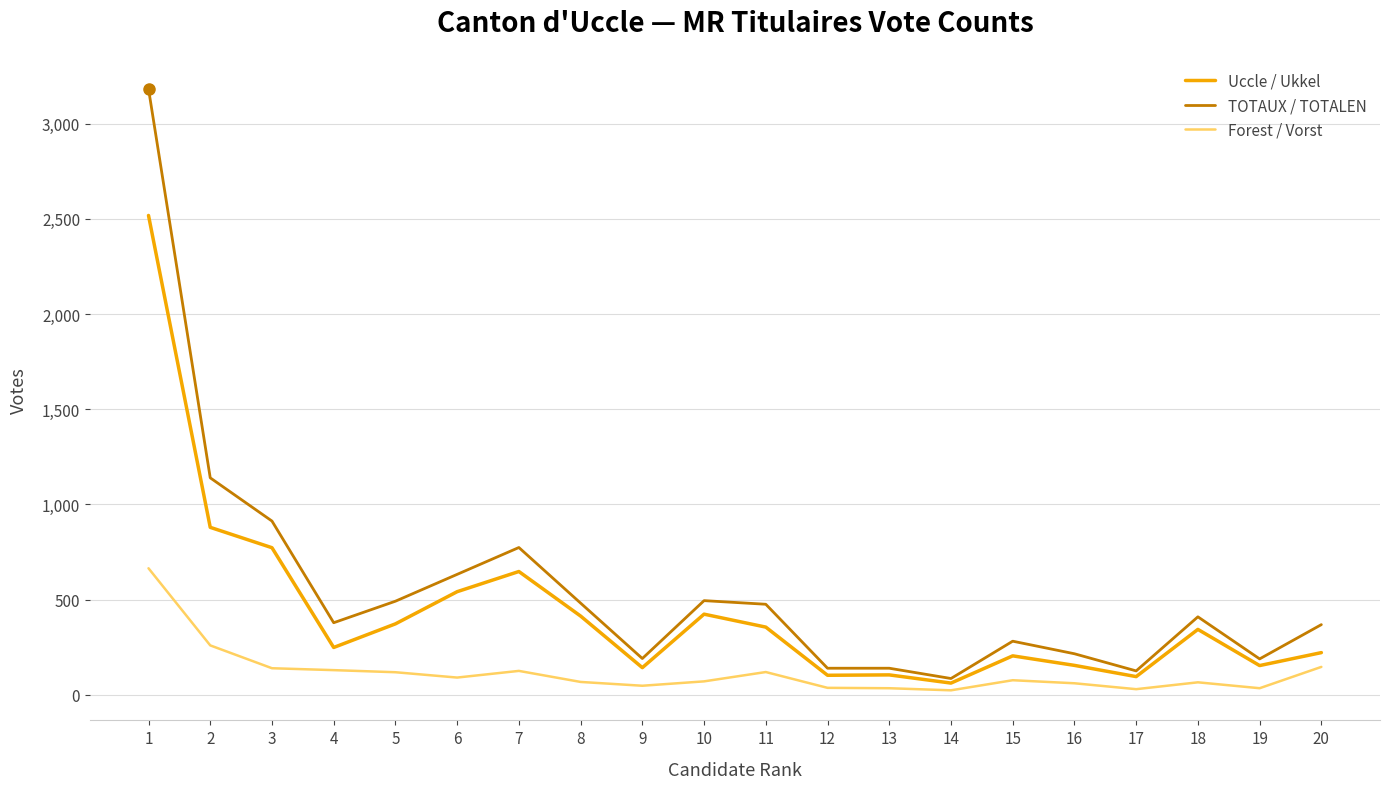

Which series changed the most between 13 and 15?

TOTAUX / TOTALEN